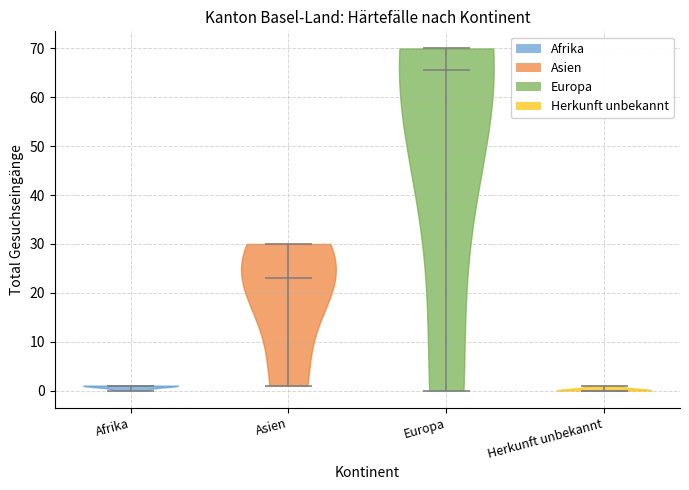

Which violin has the highest median line?

Europa